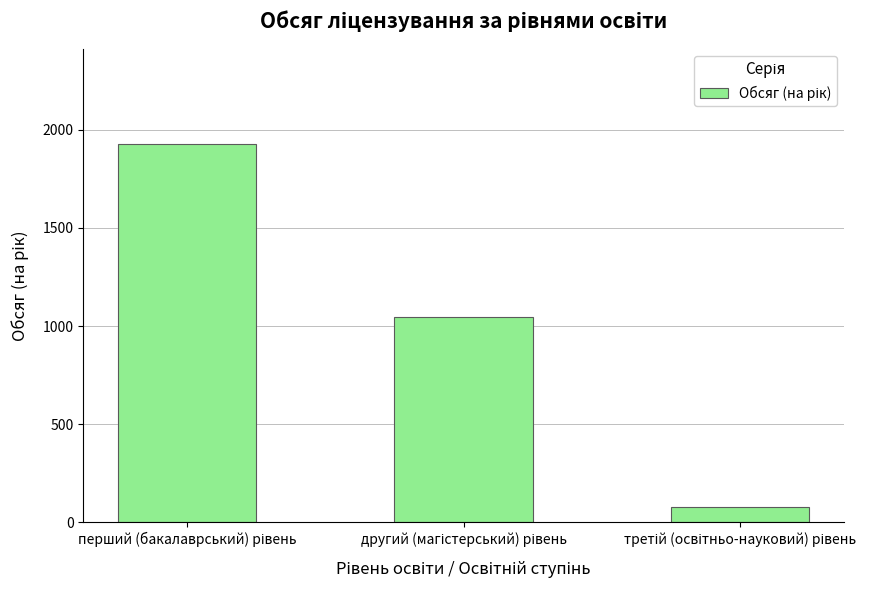

What is the value of the 2nd bar from the left?

1044